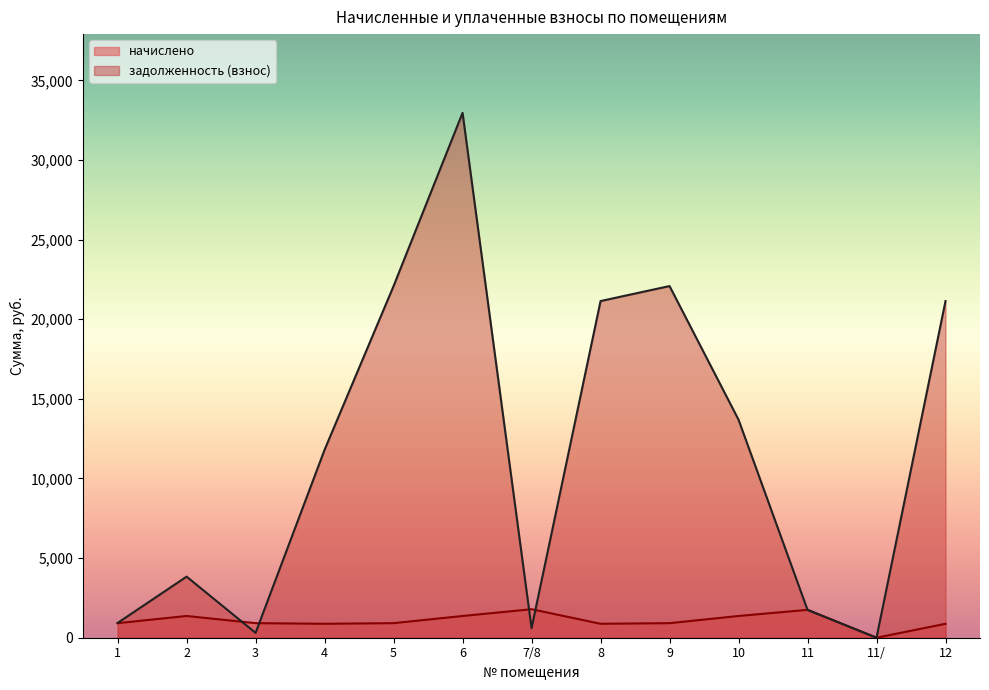

Rank the series by their average value, from lowest to highest.

начислено, задолженность (взнос)